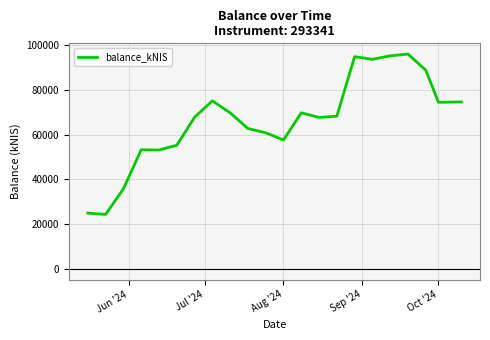

What is the greatest value displayed?

96065.9